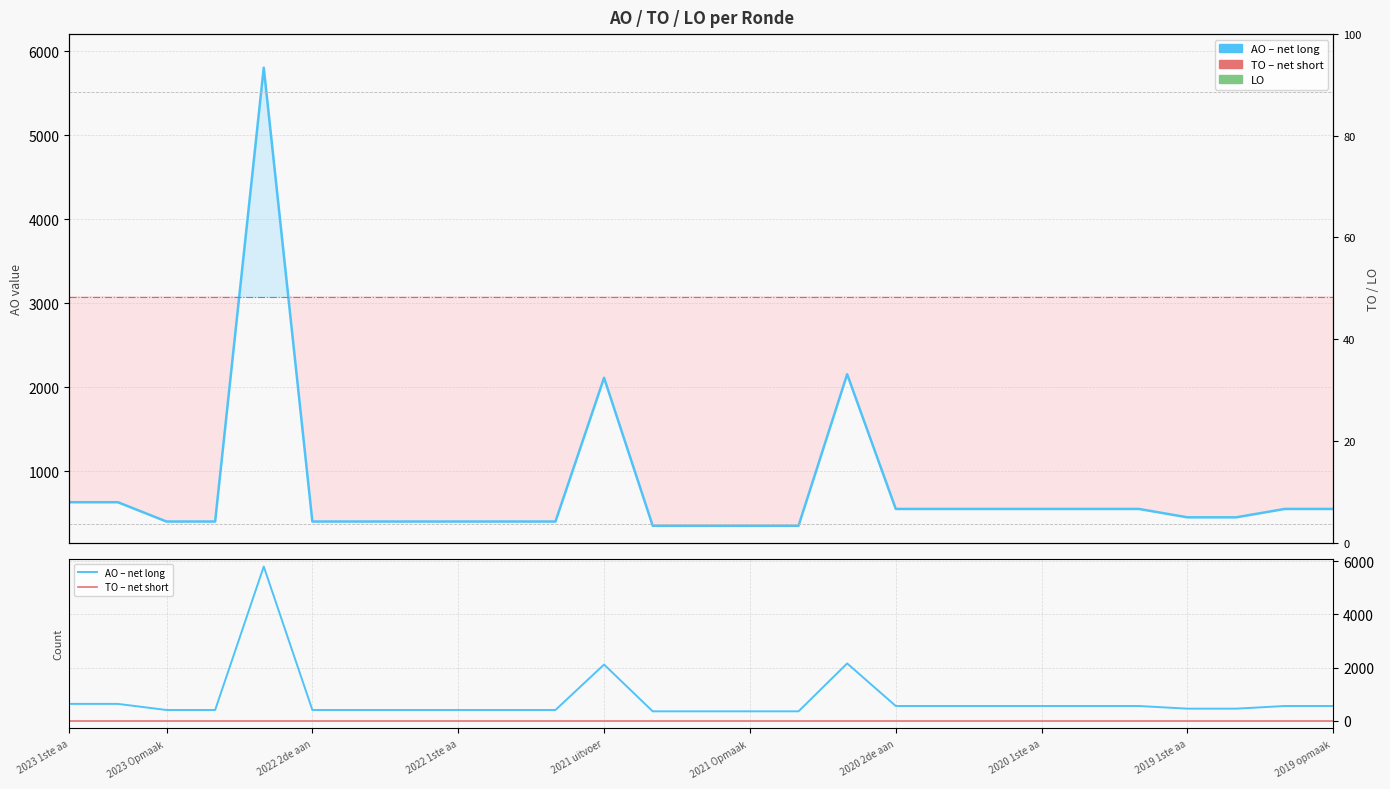

Between 2020 1ste aa and 19, which series saw the biggest shift?

AO (net long)